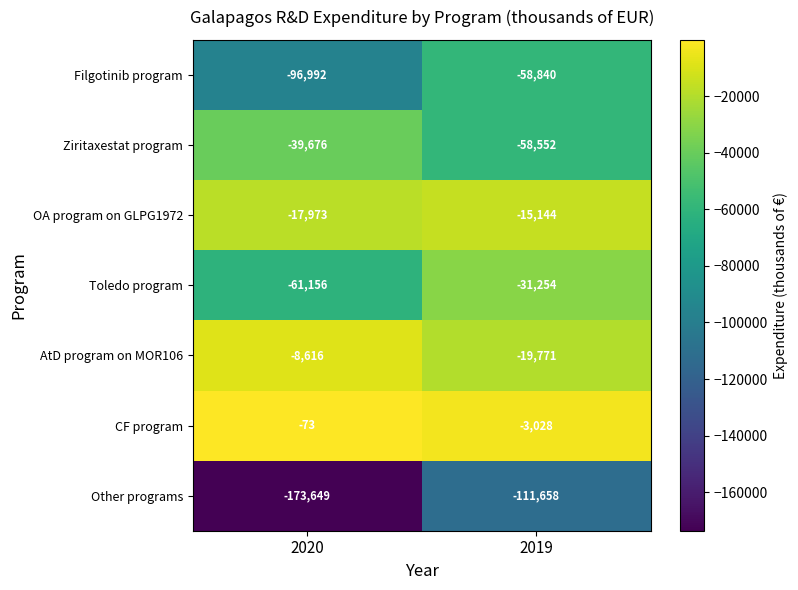

Which series changed the most between 2020 and 2019?

Other programs